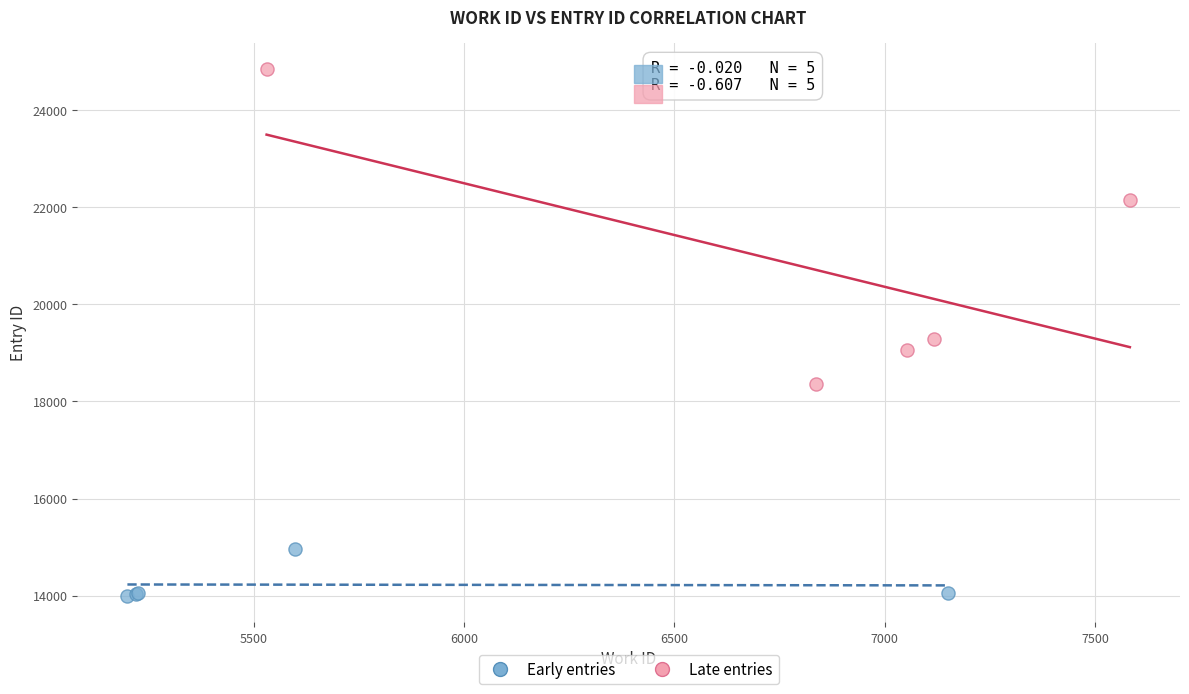

Which series contains the lowest Y value?

Early entries